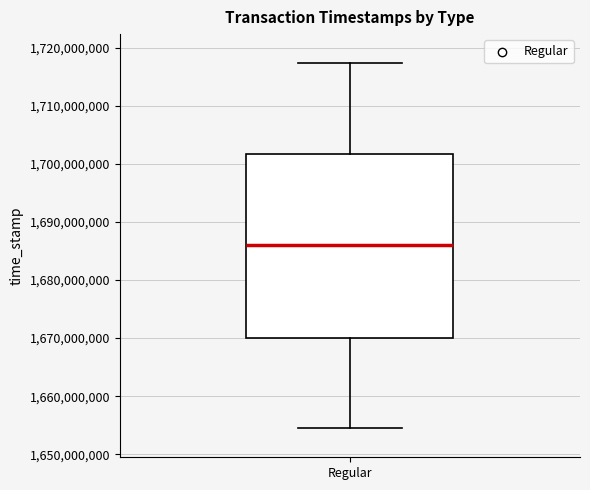

Transcribe this box plot: give where the median line is, the range the box spans, and where the two whiskers end, as read against the y-axis. The values are not printed on the chart, so give them approximately, as read against the axis.

median 1686000000, box 1670000000 to 1702000000, whiskers 1655000000 to 1717000000